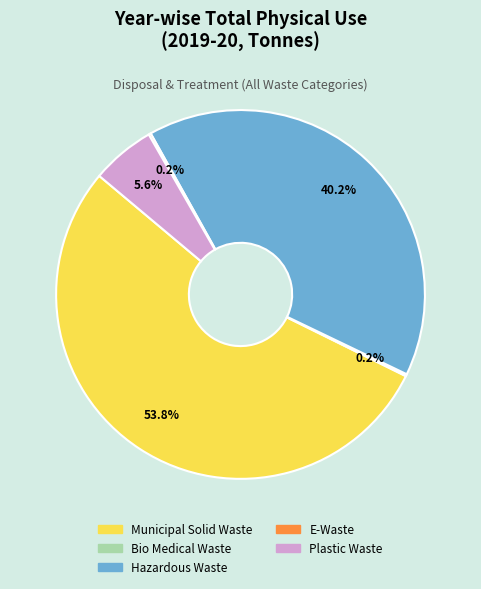

Is there a majority slice in this chart?

Yes